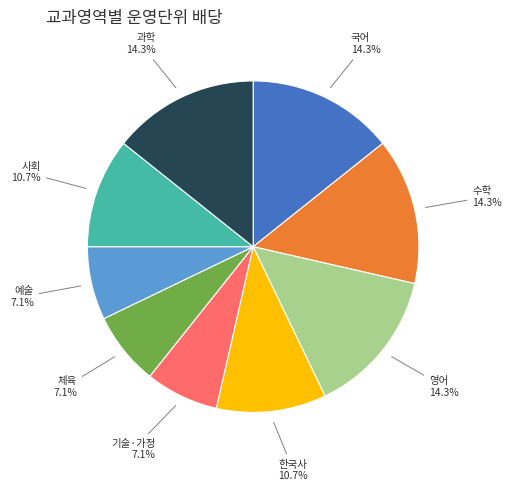

What portion of the pie excludes 영어?

85.7%